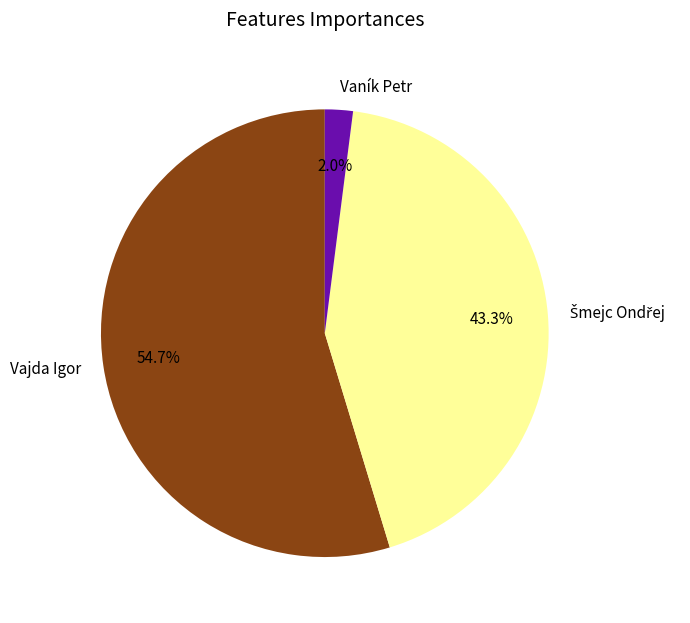

What portion of the pie excludes Vajda Igor?

45.3%